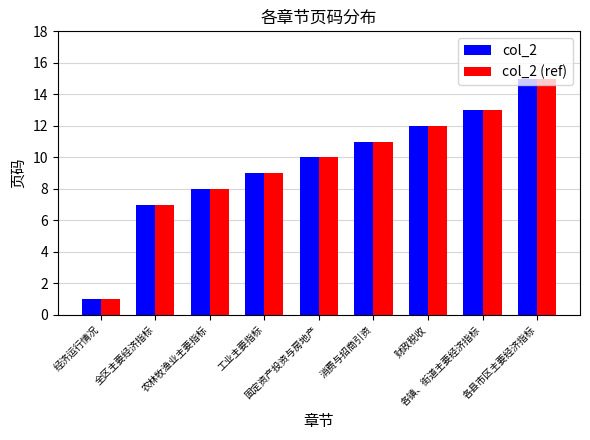

At which category does the chart reach its minimum across all series?

经济运行情况